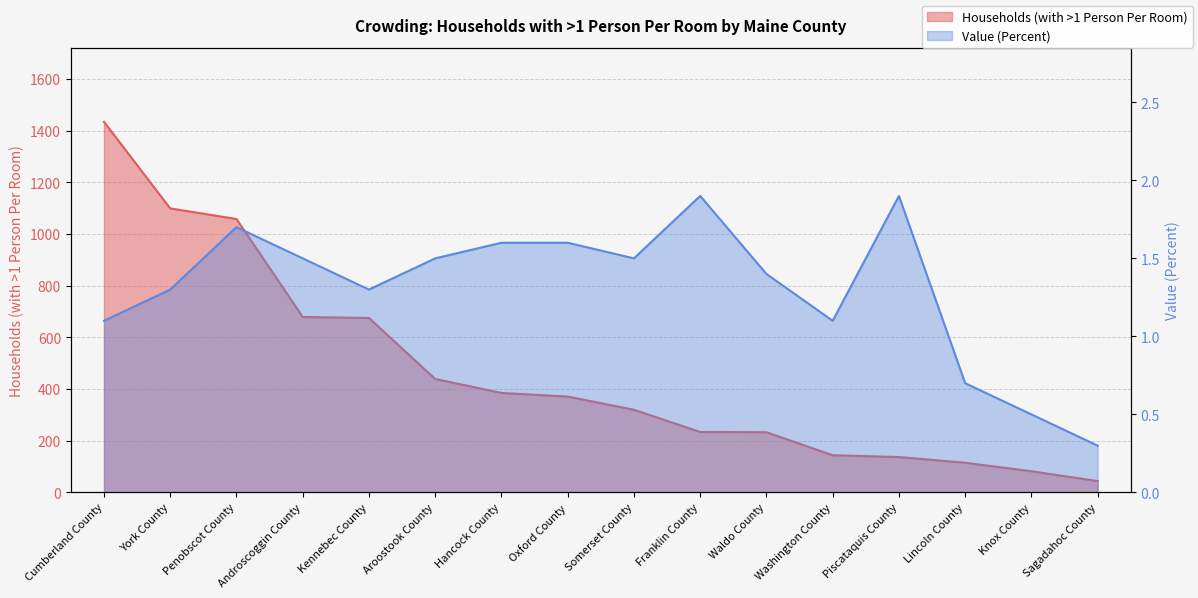

Which series has the largest range (max minus min)?

Households (with >1 Person Per Room)